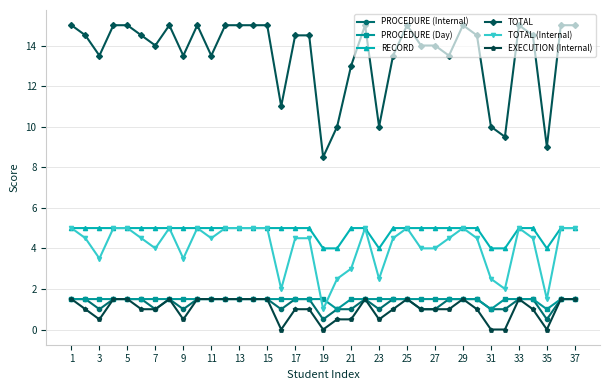

What is the average value of the TOTAL series?

13.6